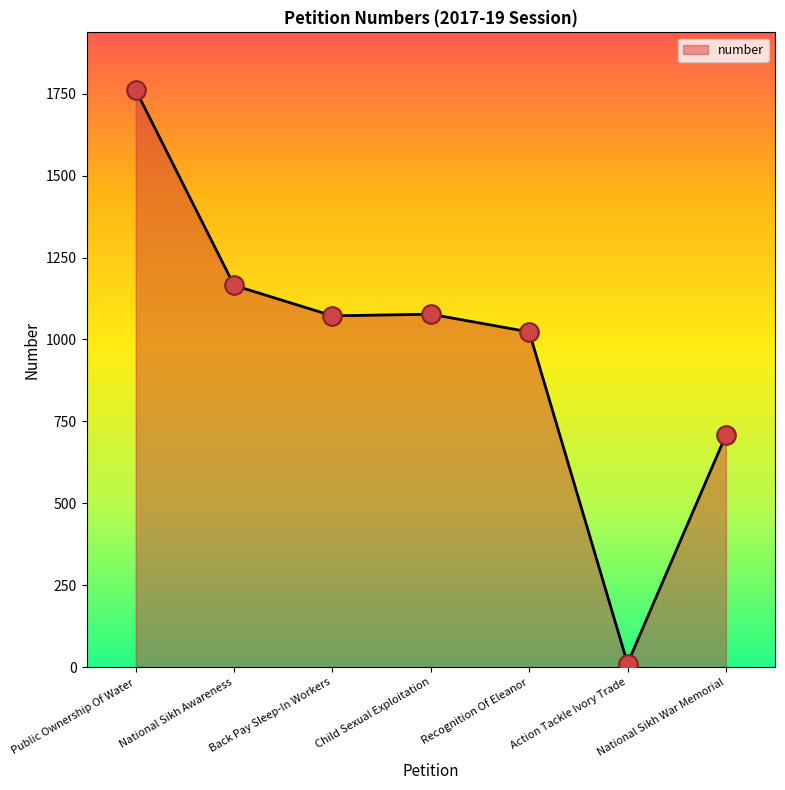

What is the ratio of the value at Back Pay Sleep-In Workers to the value at Child Sexual Exploitation?

1.0